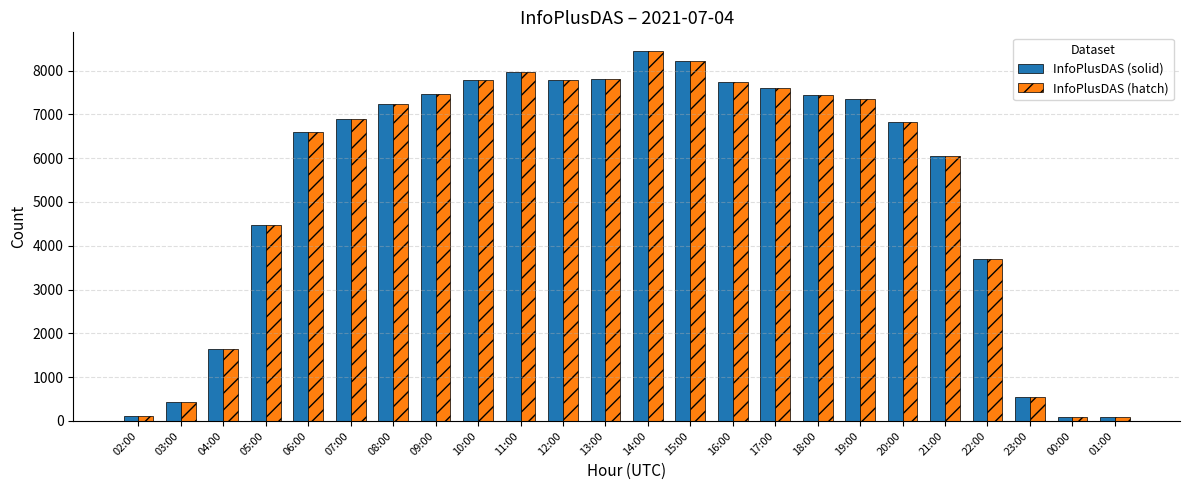

What is the difference between the maximum and second lowest values in the InfoPlusDAS (hatch) series?

8368